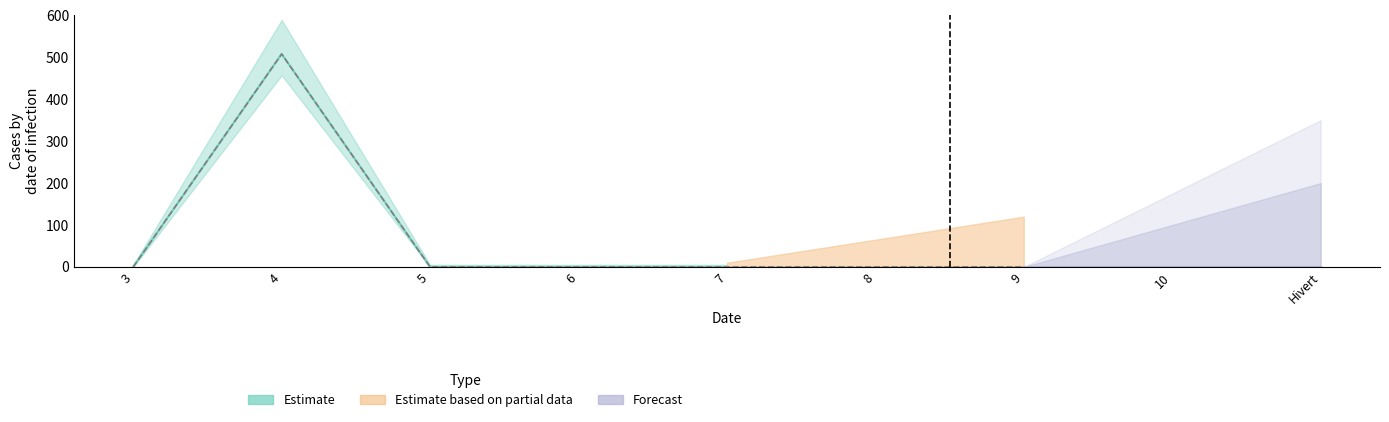

Is this an area chart (filled region under the line)?

No